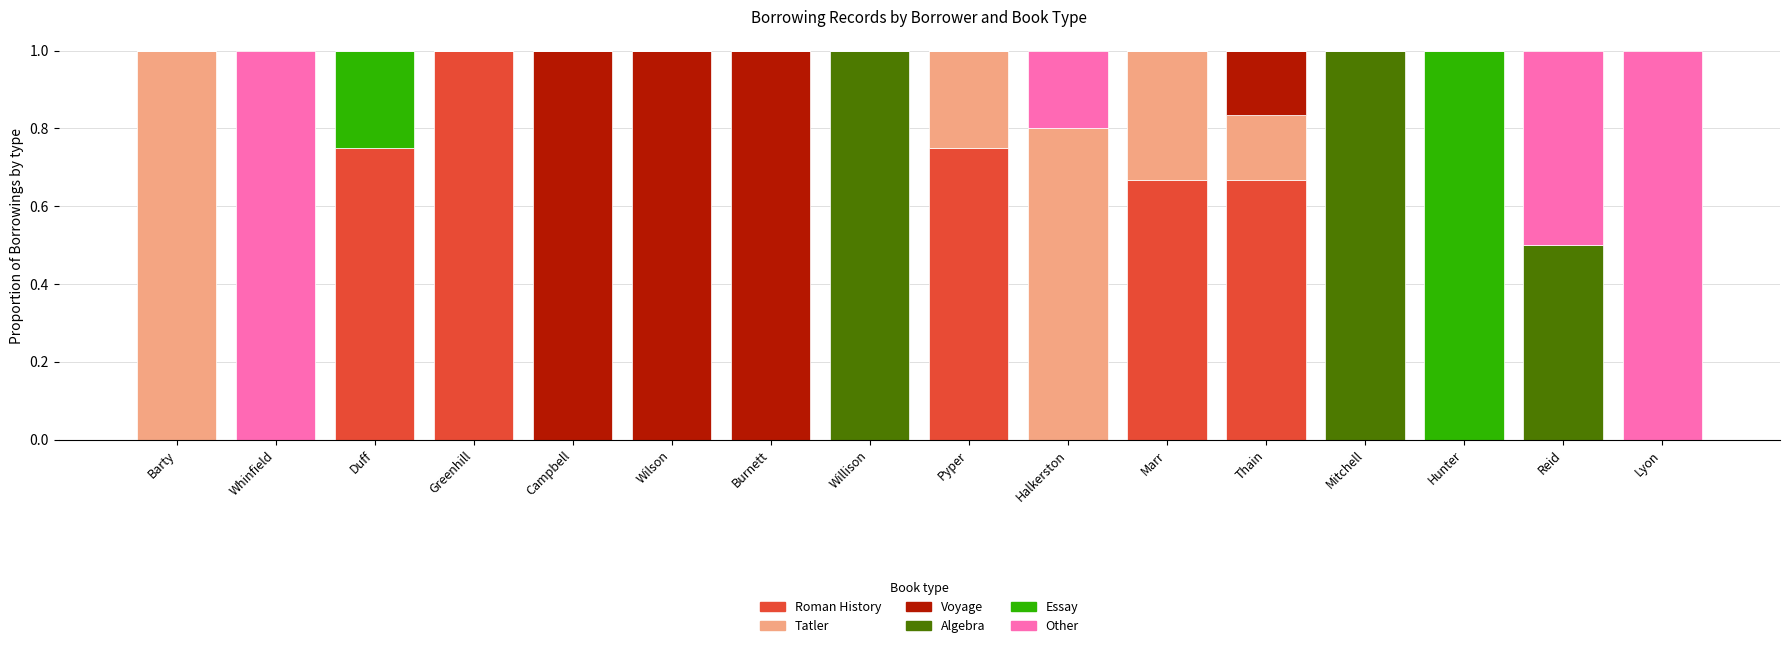

Count the number of categories in the chart.

16